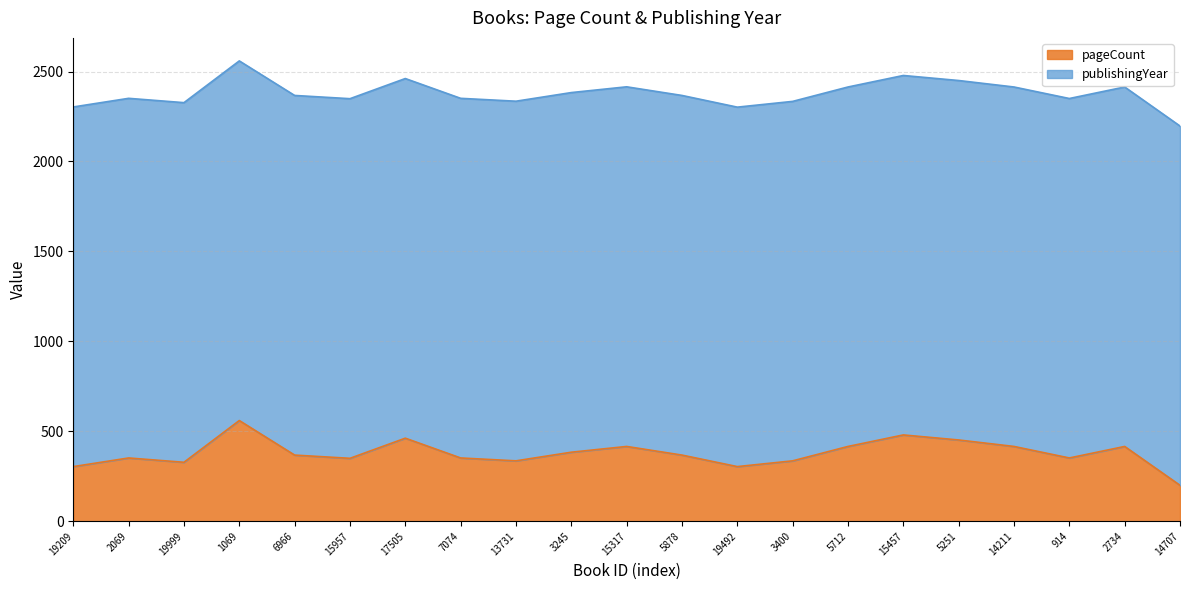

What is the difference between the maximum and minimum values?

360